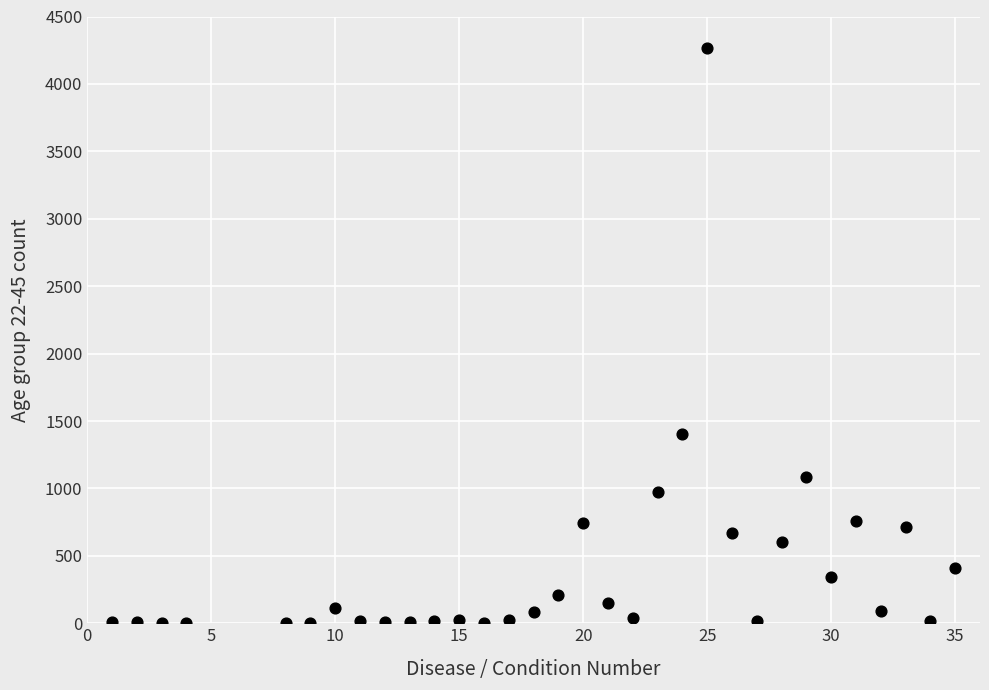

What Y value in the scatter plot is closest to 2134?

1406